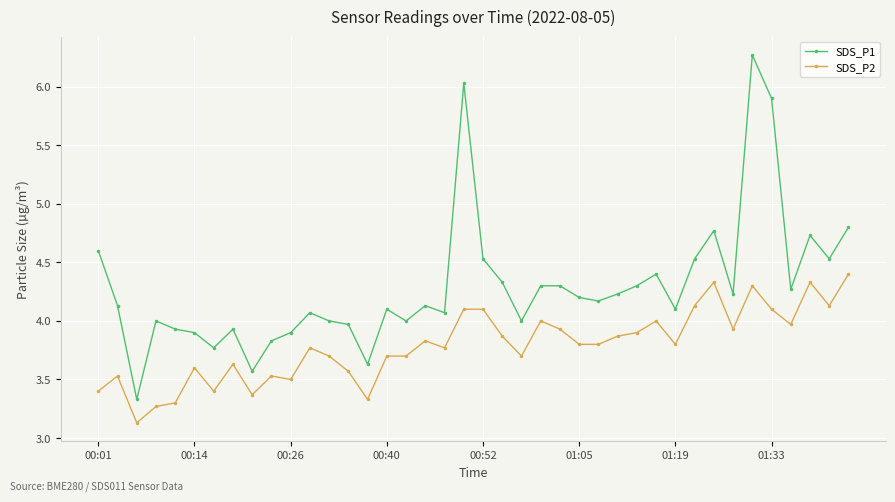

What is the value of the SDS_P2 point at the 7th from the left?

3.4